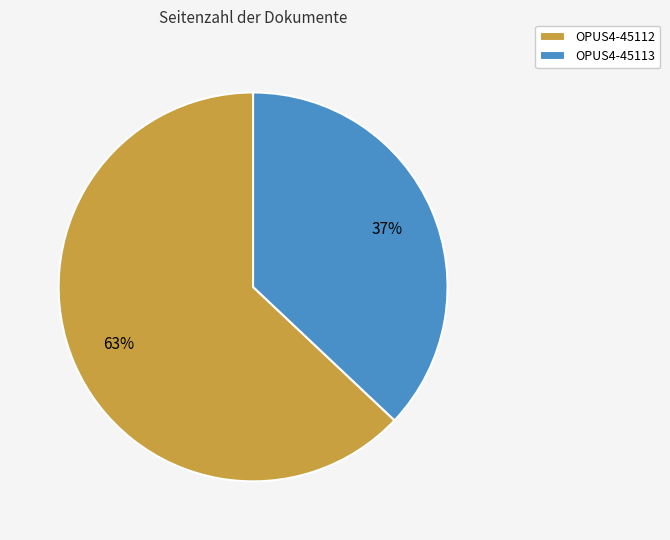

The OPUS4-45112 slice represents 71% of the pie. True or false?

False